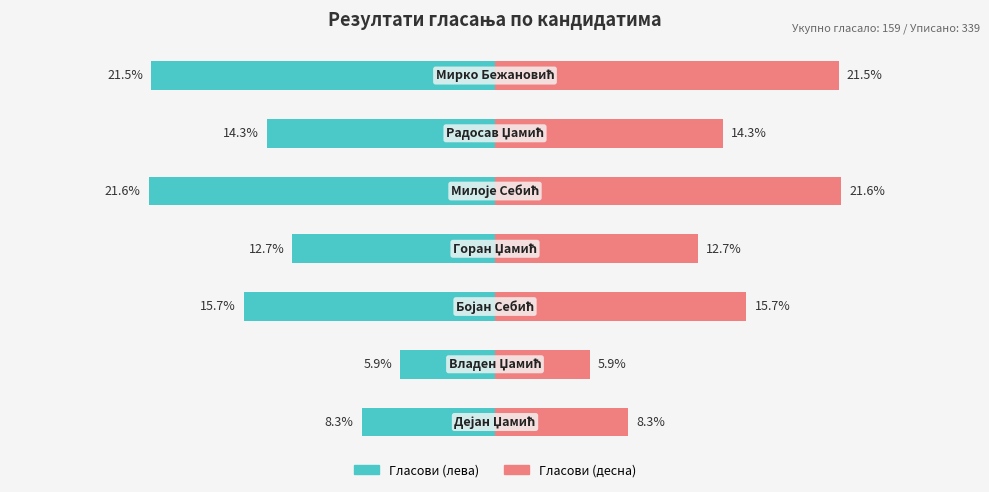

What is the value of the Удео % bar at the 2nd from the left?

5.9